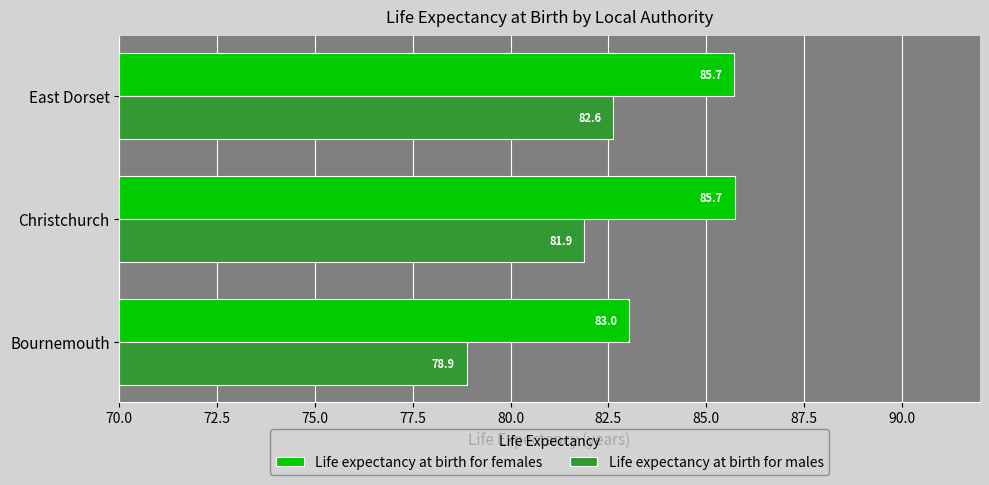

At which label is Life expectancy at birth for males closest to 80?

Bournemouth